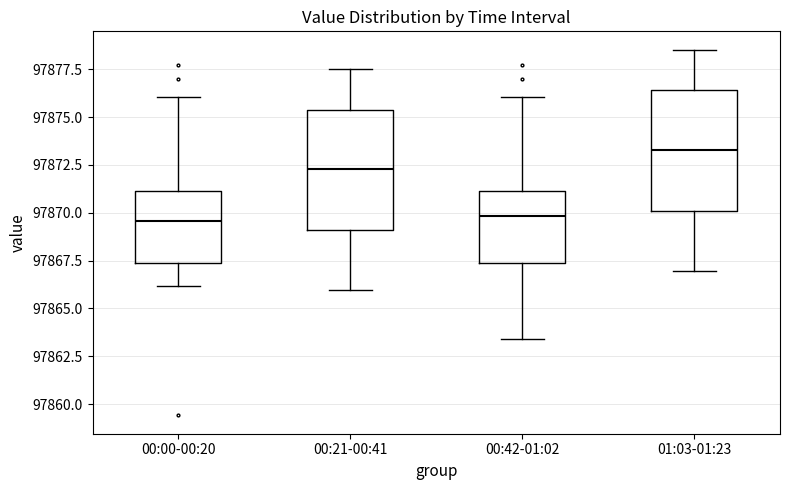

Reading left to right, transcribe this box plot: for each box, give where its median line is, the range the box spans, and where its two whiskers end, as read against the y-axis. The values are not printed on the chart, so give them approximately, as read against the axis.

00:00-00:20: median 97869.5, box 97867.5 to 97871.0, whiskers 97866.0 to 97876.0
00:21-00:41: median 97872.5, box 97869.0 to 97875.5, whiskers 97866.0 to 97877.5
00:42-01:02: median 97870.0, box 97867.5 to 97871.0, whiskers 97863.5 to 97876.0
01:03-01:23: median 97873.5, box 97870.0 to 97876.5, whiskers 97867.0 to 97878.5